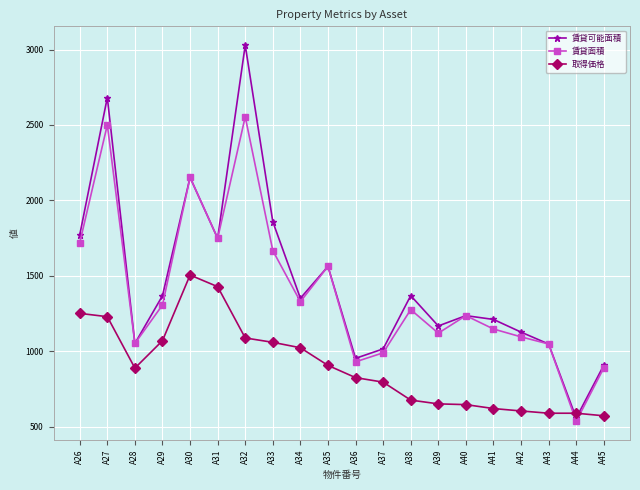

Where do 取得価格 and 賃貸可能面積 first cross each other?

A43 and A44